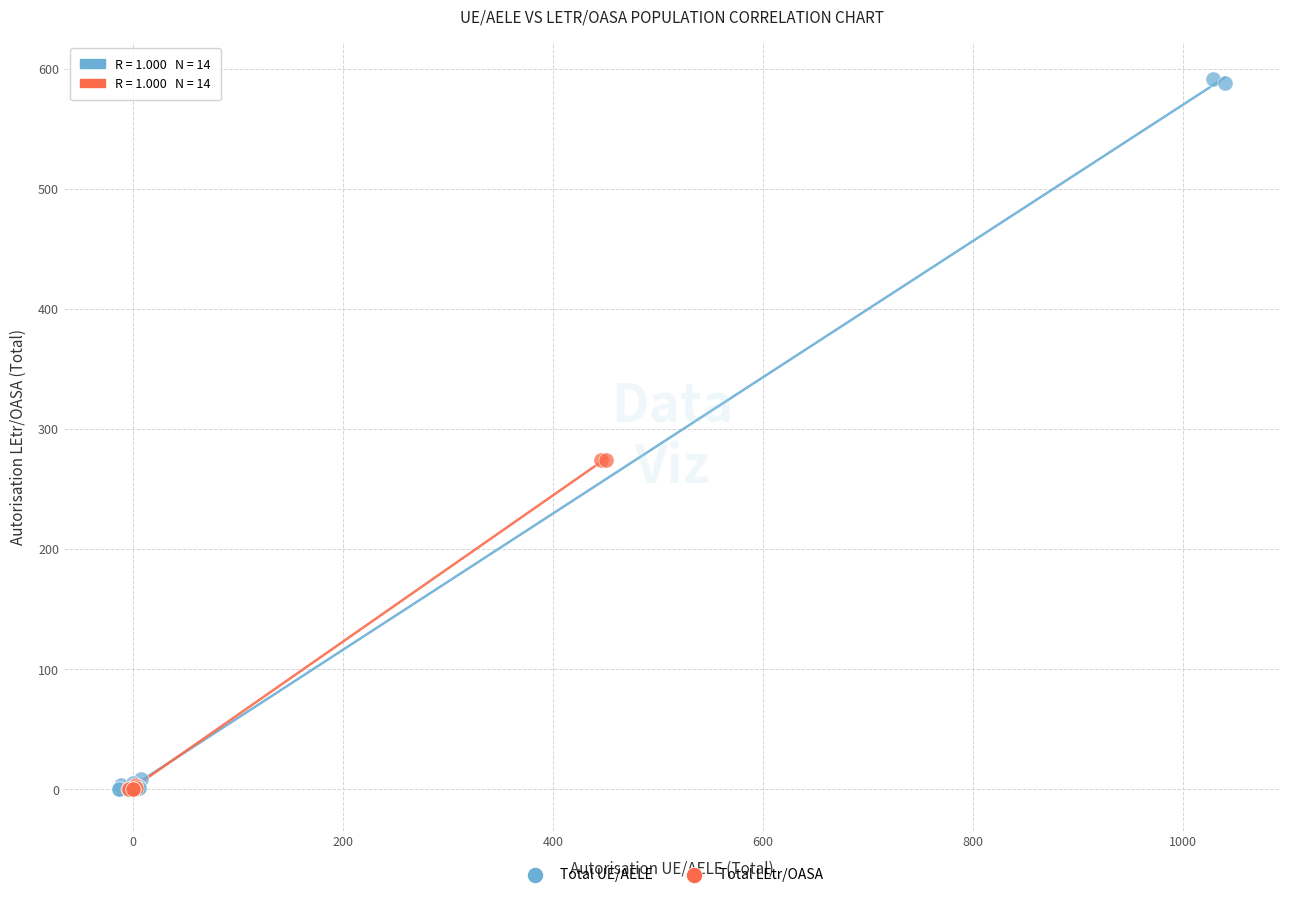

Which series has the widest spread of Y values?

Total UE/AELE